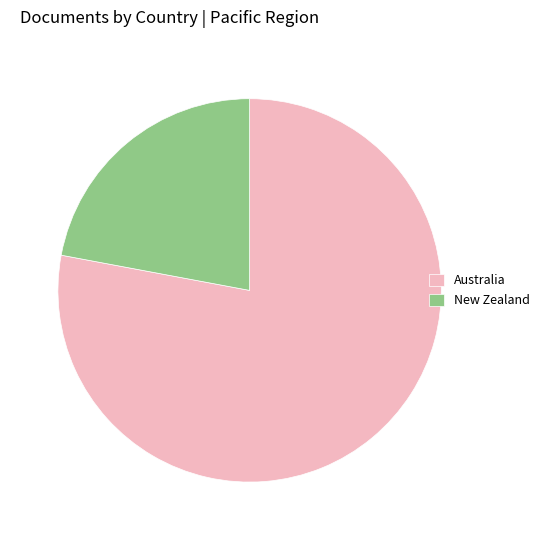

Does any single category account for the majority?

Yes